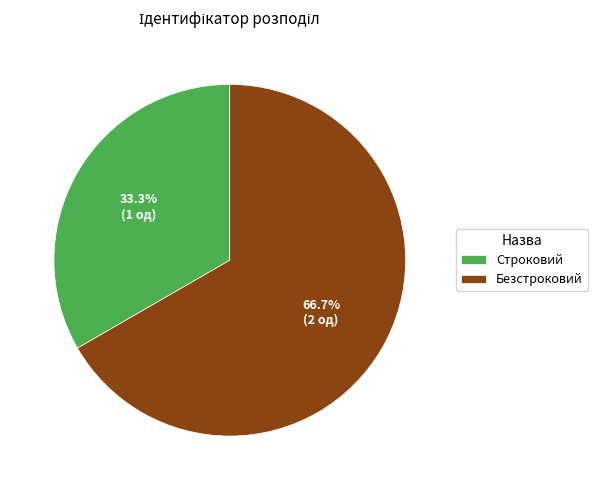

Count the number of slices in the pie.

2